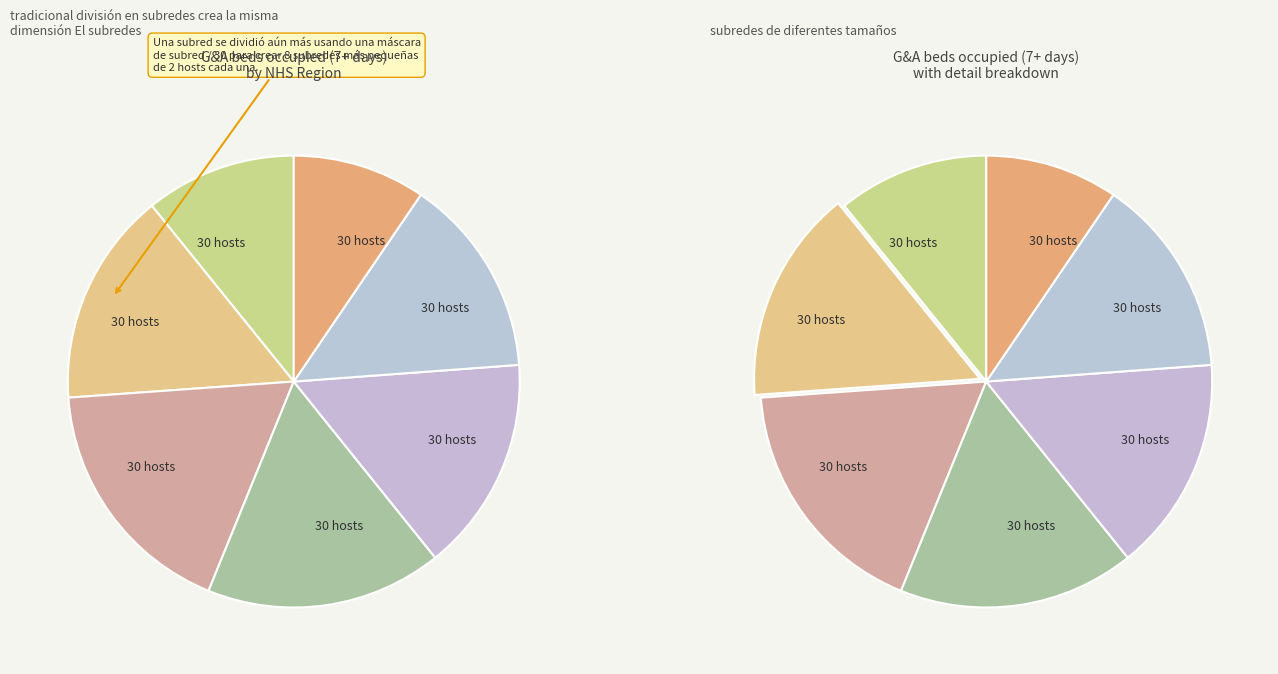

How many segments does this pie chart have?

7